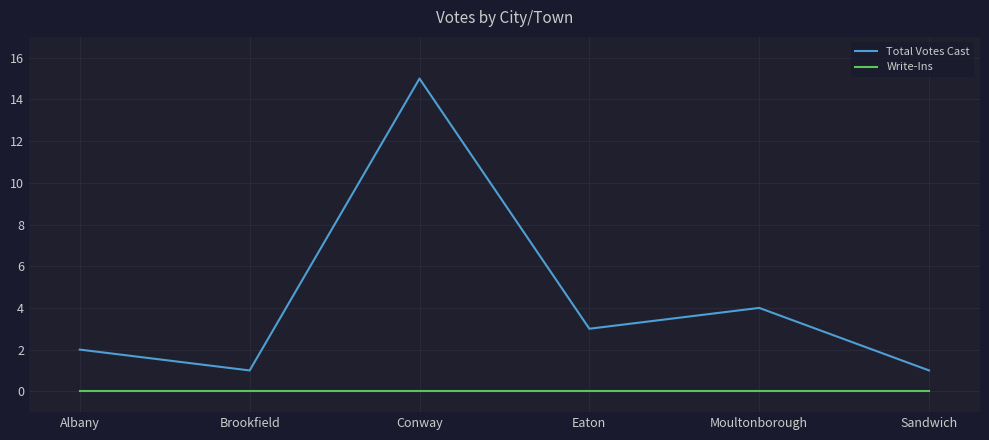

Count the number of data series in this chart.

2